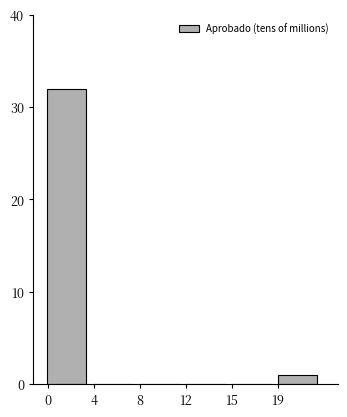

Reading left to right, transcribe all the data shown in this chart.

0=32	4=0	8=0	12=0	15=0	19=1